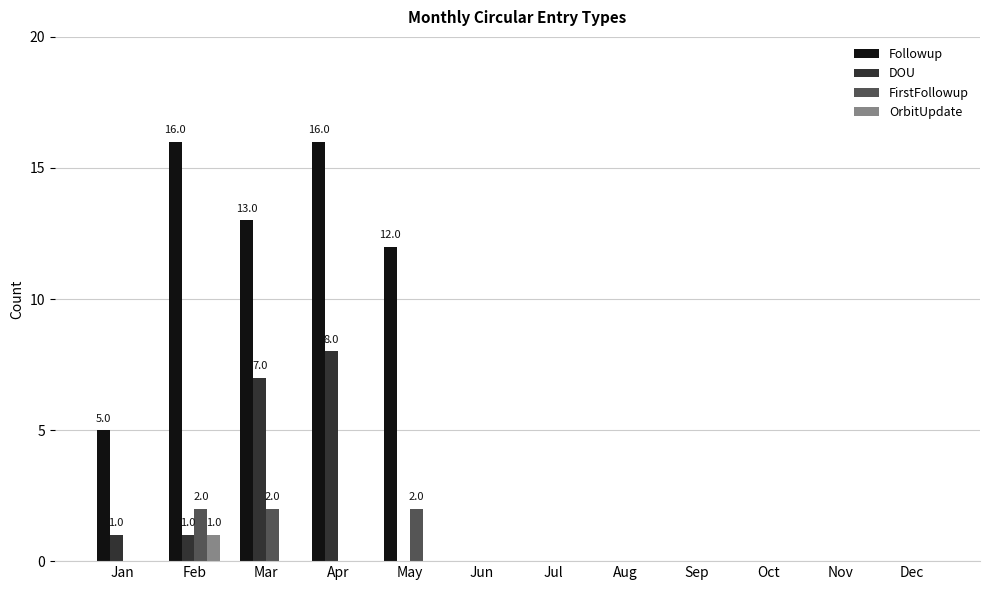

Which series has the largest range (max minus min)?

Followup